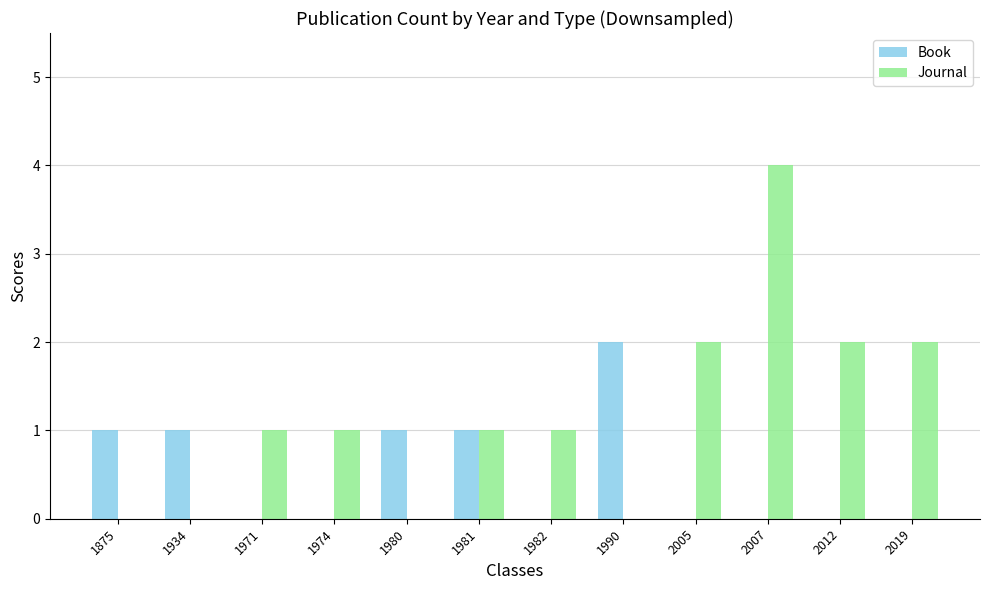

What are all the series names shown in the legend?

Book, Journal